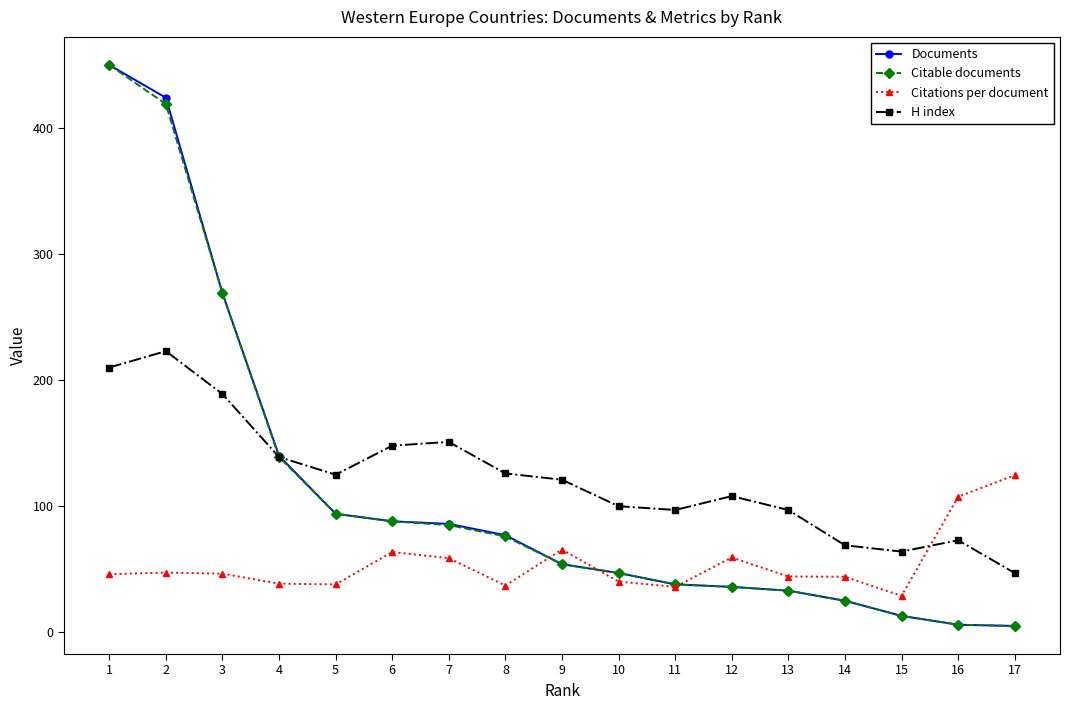

At which label does Documents reach its peak?

1